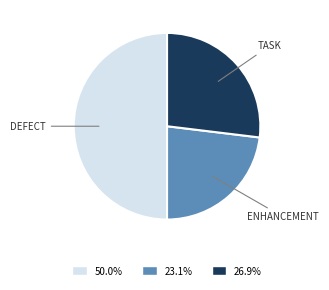

Is 26.9% the majority of the pie?

No